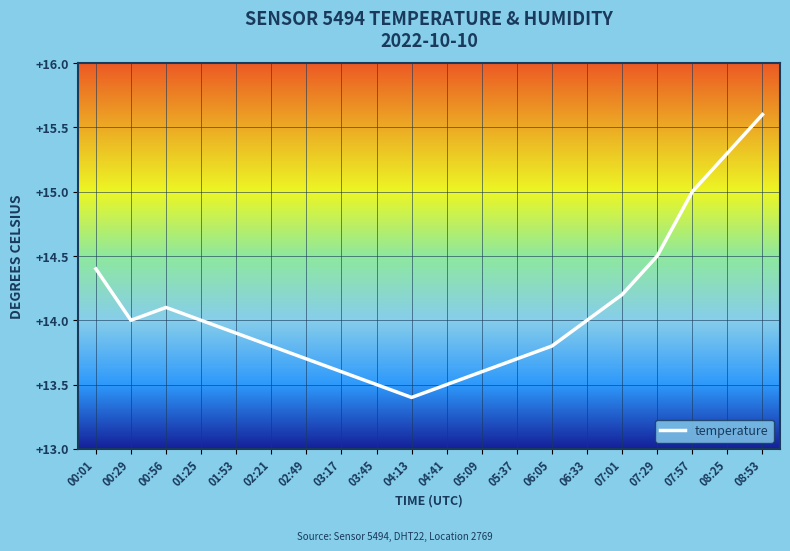

Reading left to right, list all the values displayed in this chart.

00:01=14.4	00:29=14.0	00:56=14.1	01:25=14.0	01:53=13.9	02:21=13.8	02:49=13.7	03:17=13.6	03:45=13.5	04:13=13.4	04:41=13.5	05:09=13.6	05:37=13.7	06:05=13.8	06:33=14.0	07:01=14.2	07:29=14.5	07:57=15.0	08:25=15.3	08:53=15.6